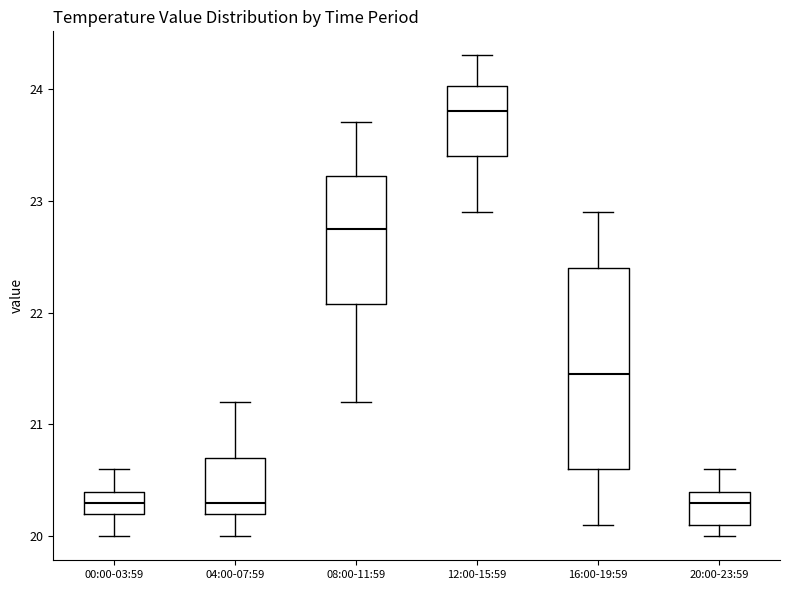

Reading left to right, read every box against the y-axis: the position of its median line, the range the box covers, and the ends of its whiskers. The values are not printed on the chart, so give them approximately, as read against the axis.

00:00-03:59: median 20.3, box 20.2 to 20.4, whiskers 20.0 to 20.6
04:00-07:59: median 20.3, box 20.2 to 20.7, whiskers 20.0 to 21.2
08:00-11:59: median 22.8, box 22.1 to 23.2, whiskers 21.2 to 23.7
12:00-15:59: median 23.8, box 23.4 to 24.0, whiskers 22.9 to 24.3
16:00-19:59: median 21.5, box 20.6 to 22.4, whiskers 20.1 to 22.9
20:00-23:59: median 20.3, box 20.1 to 20.4, whiskers 20.0 to 20.6